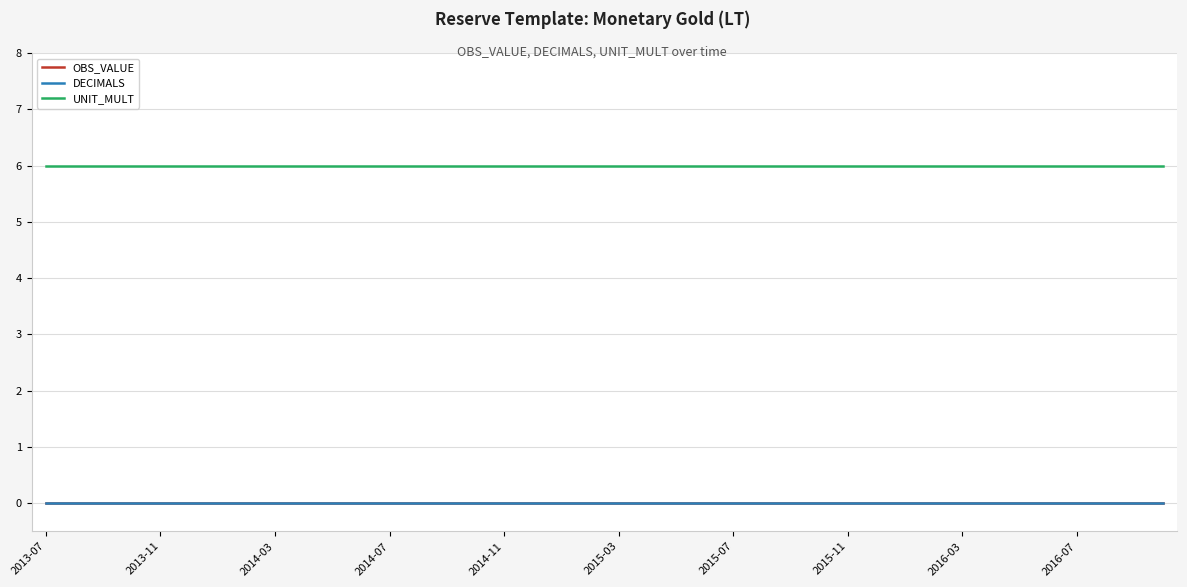

At which label does DECIMALS reach its peak?

2013-07